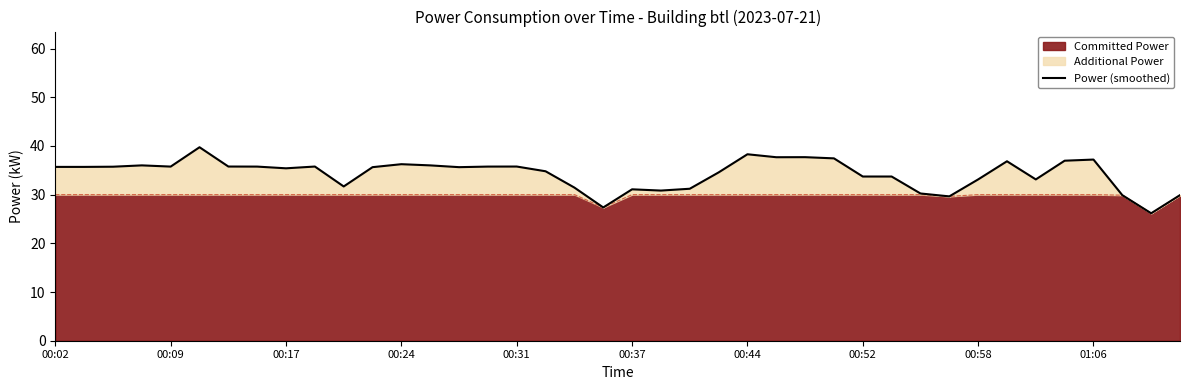

What is the minimum value shown in the chart?

26.2